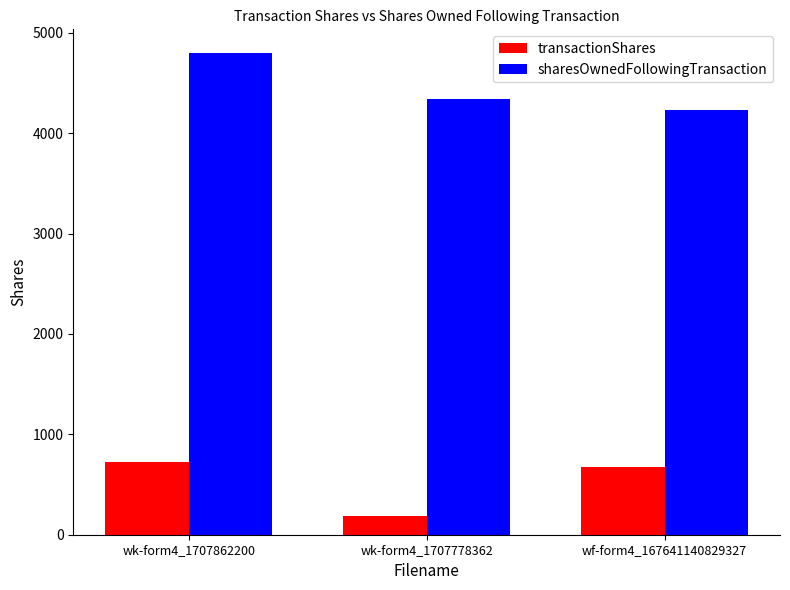

Is it true that sharesOwnedFollowingTransaction equals 4339 at wk-form4_1707778362?

True